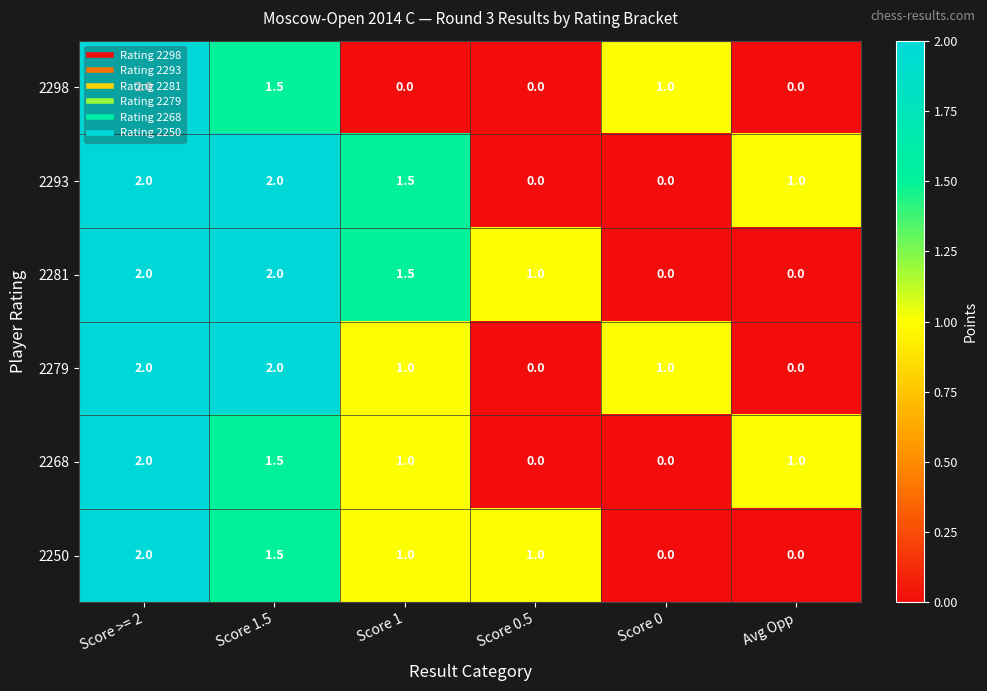

At which category is the sum across all series the highest?

Score >= 2